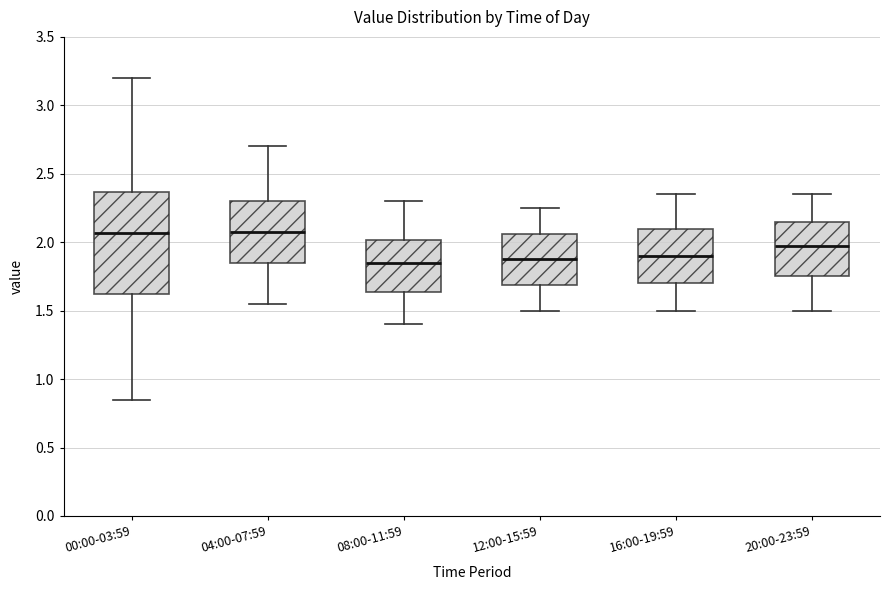

Reading left to right, read every box against the y-axis: the position of its median line, the range the box covers, and the ends of its whiskers. The values are not printed on the chart, so give them approximately, as read against the axis.

00:00-03:59: median 2.05, box 1.60 to 2.35, whiskers 0.85 to 3.20
04:00-07:59: median 2.10, box 1.85 to 2.30, whiskers 1.55 to 2.70
08:00-11:59: median 1.85, box 1.65 to 2.00, whiskers 1.40 to 2.30
12:00-15:59: median 1.90, box 1.70 to 2.05, whiskers 1.50 to 2.25
16:00-19:59: median 1.90, box 1.70 to 2.10, whiskers 1.50 to 2.35
20:00-23:59: median 2.00, box 1.75 to 2.15, whiskers 1.50 to 2.35